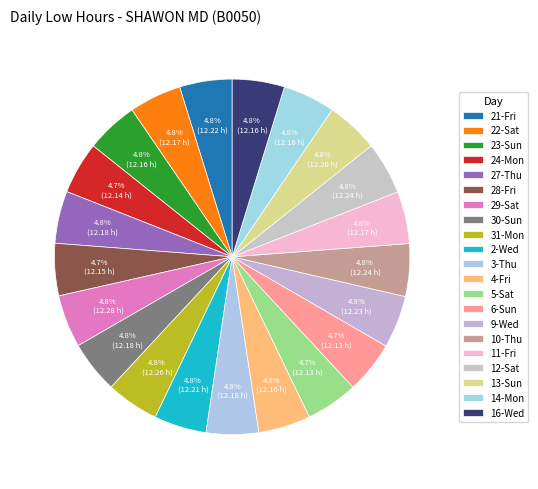

Do 12-Sat and 27-Thu together represent more than half of the pie?

No